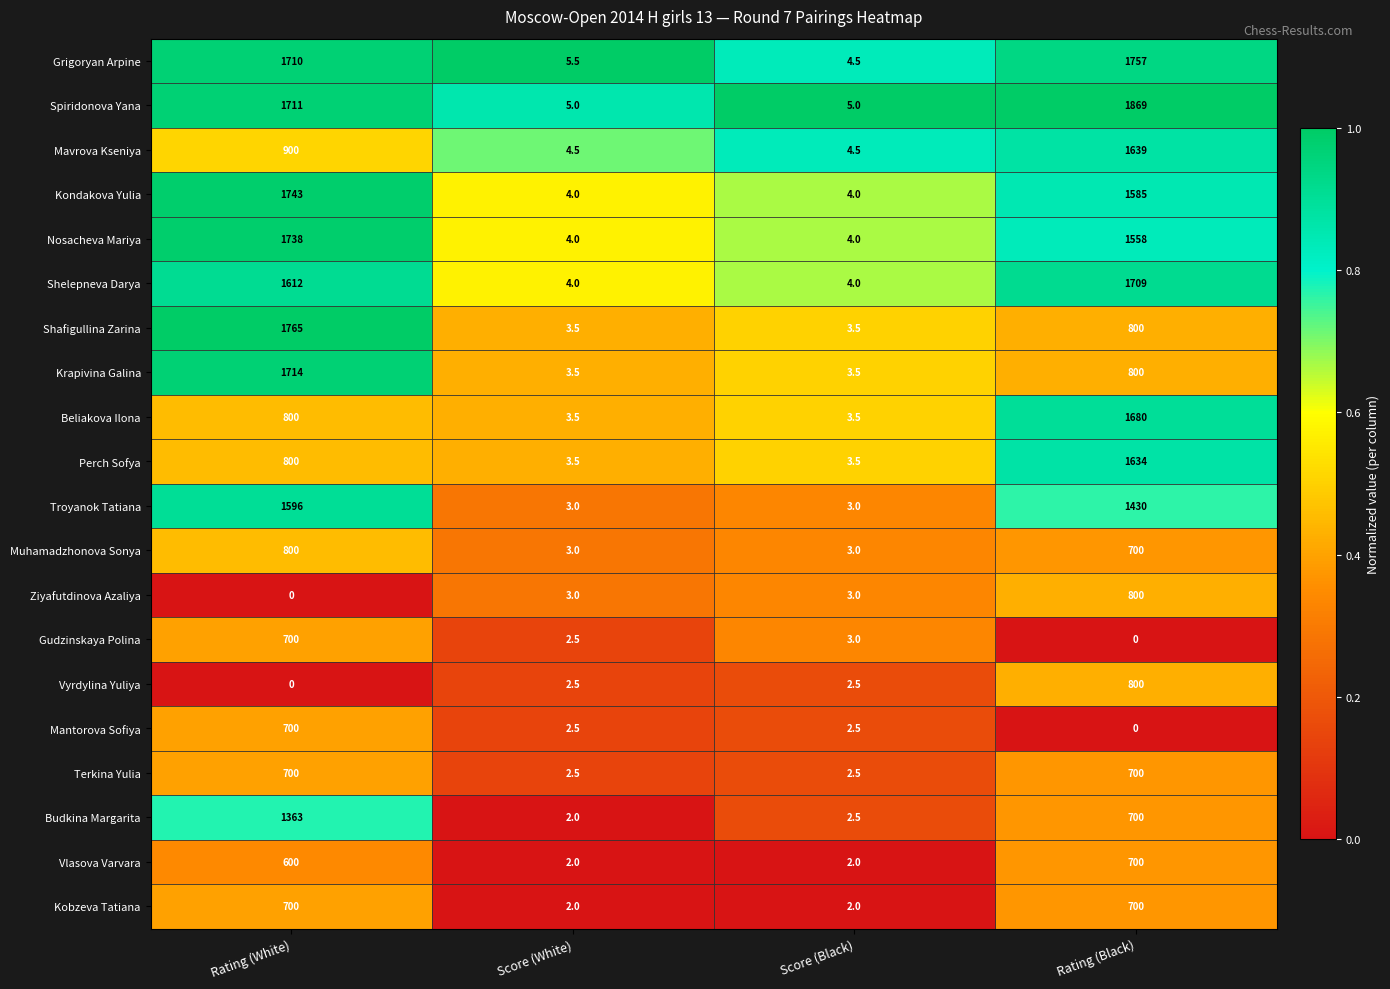

Which series has the largest total across all categories?

Spiridonova Yana